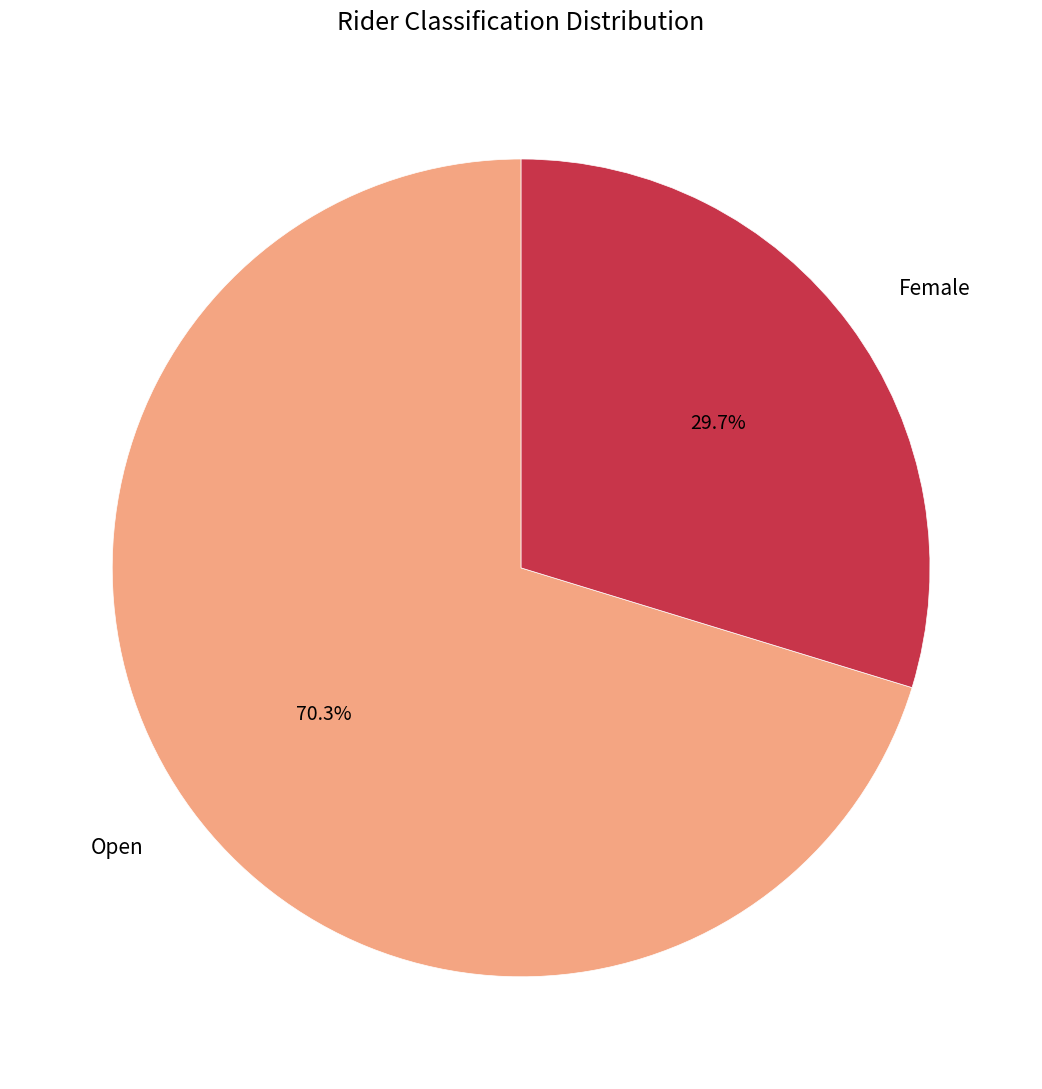

Count the number of slices in the pie.

2